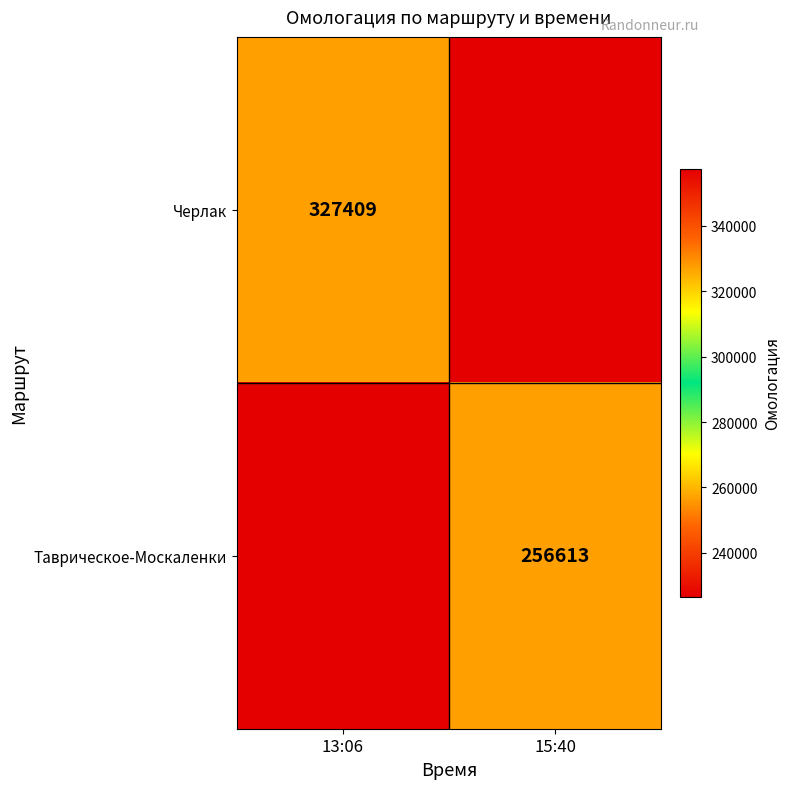

Is it true that Таврическое-Москаленки equals 256613 at 15:40?

True